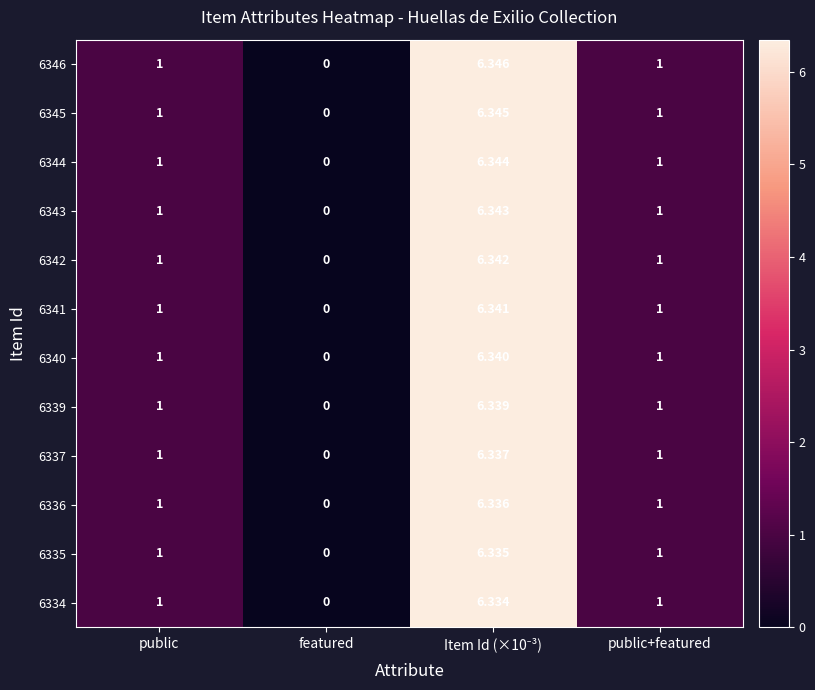

Reading left to right, what are all the values shown in this chart?

6346: public=1.0	featured=0.0	Item Id (×10⁻³)=6.3	public+featured=1.0
6345: public=1.0	featured=0.0	Item Id (×10⁻³)=6.3	public+featured=1.0
6344: public=1.0	featured=0.0	Item Id (×10⁻³)=6.3	public+featured=1.0
6343: public=1.0	featured=0.0	Item Id (×10⁻³)=6.3	public+featured=1.0
6342: public=1.0	featured=0.0	Item Id (×10⁻³)=6.3	public+featured=1.0
6341: public=1.0	featured=0.0	Item Id (×10⁻³)=6.3	public+featured=1.0
6340: public=1.0	featured=0.0	Item Id (×10⁻³)=6.3	public+featured=1.0
6339: public=1.0	featured=0.0	Item Id (×10⁻³)=6.3	public+featured=1.0
6337: public=1.0	featured=0.0	Item Id (×10⁻³)=6.3	public+featured=1.0
6336: public=1.0	featured=0.0	Item Id (×10⁻³)=6.3	public+featured=1.0
6335: public=1.0	featured=0.0	Item Id (×10⁻³)=6.3	public+featured=1.0
6334: public=1.0	featured=0.0	Item Id (×10⁻³)=6.3	public+featured=1.0